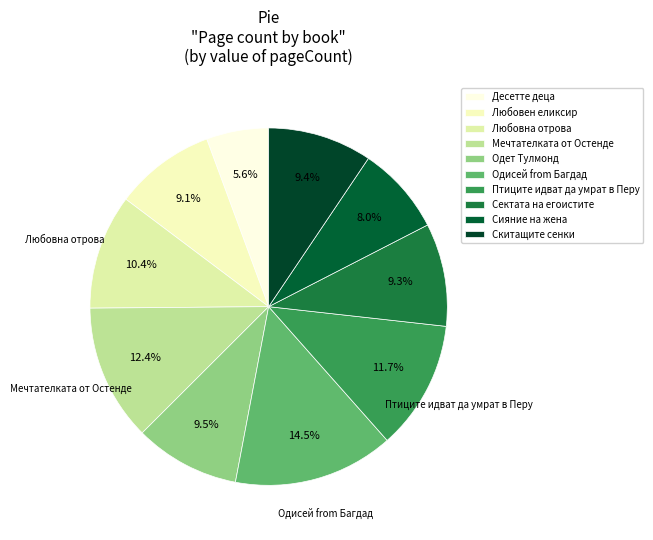

What is the change in value from Десетте деца to Любовен еликсир?

+64